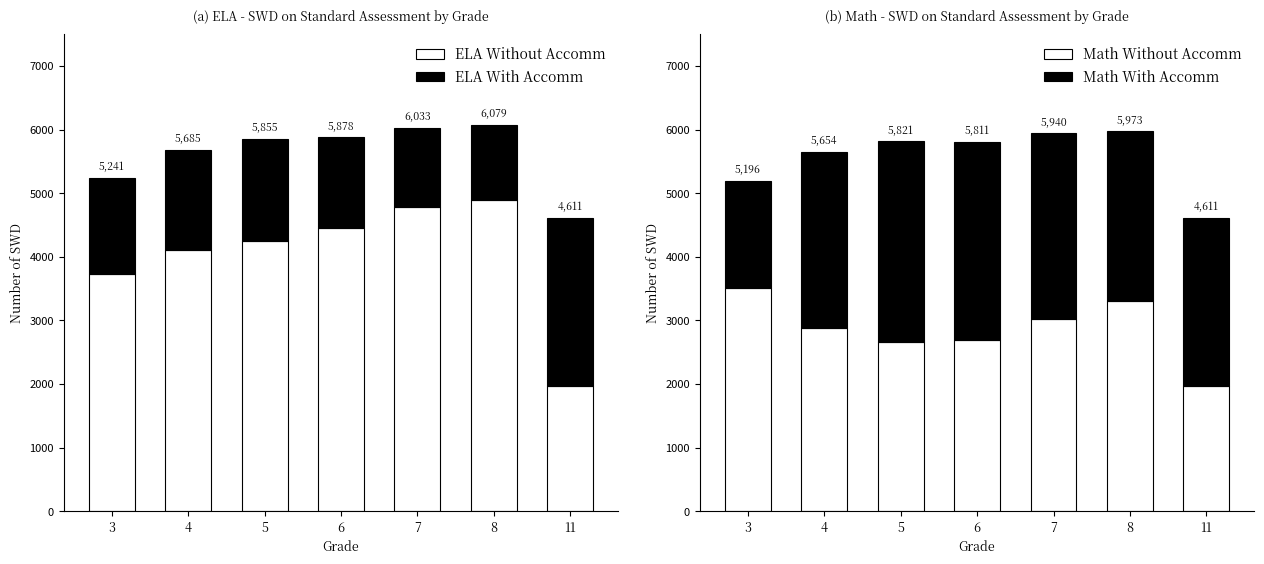

What is the value of the Math Without Accomm bar at the 4th from the left?

2689